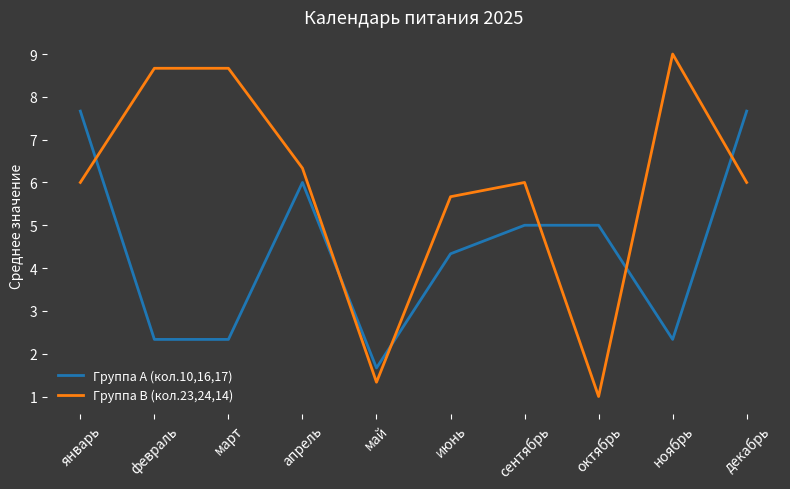

What is the lowest value of the Группа A (кол.10,16,17) series?

1.7